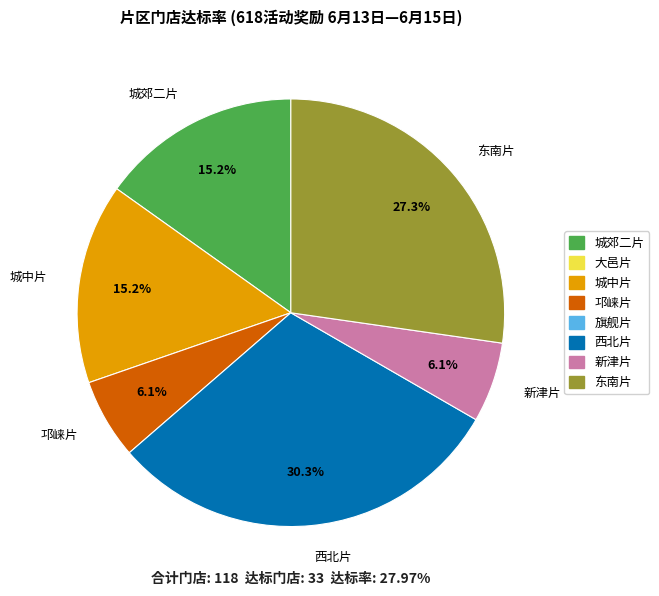

Does 邛崃片 represent more than half of the total?

No